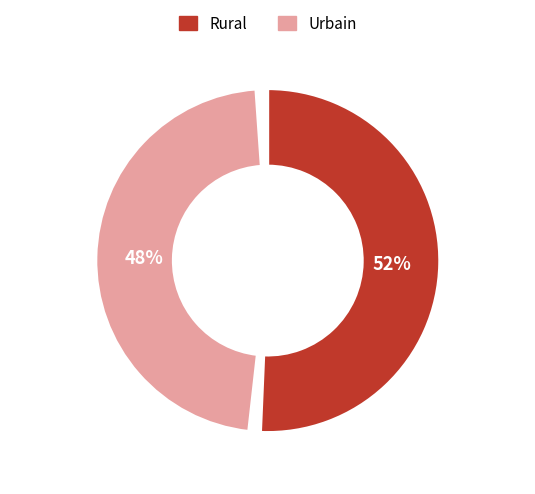

To the nearest percent, what is the combined percentage of Research for Rural Development and SIGCSE Bulletin?

100%